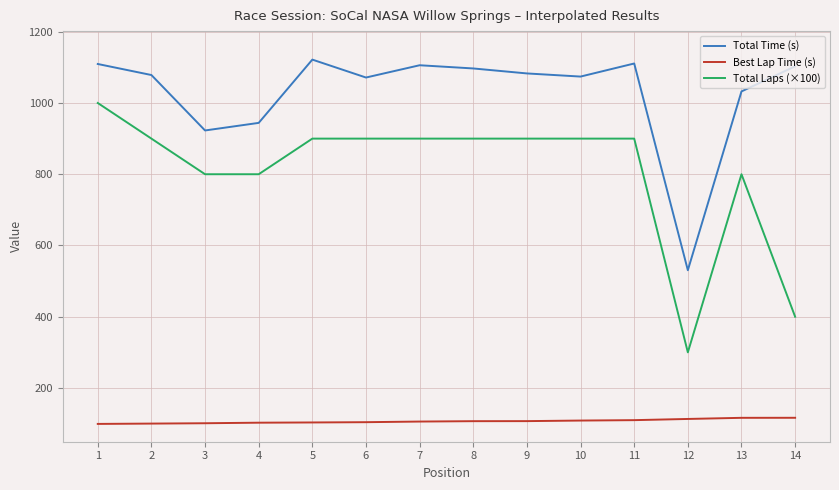

What is the maximum value for Best Lap Time (s)?

116.3